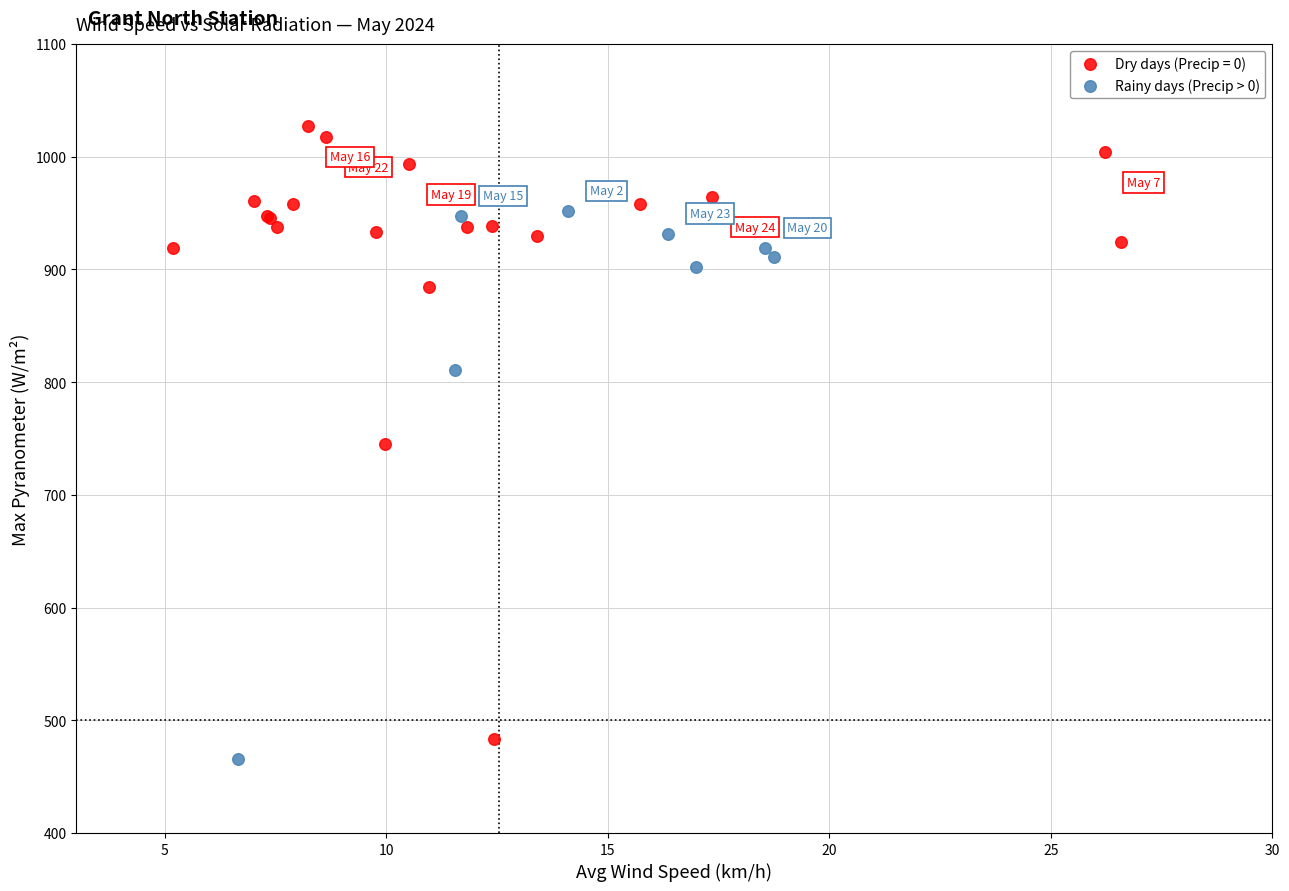

Which series reaches the maximum Y coordinate?

Dry days (Precip = 0)